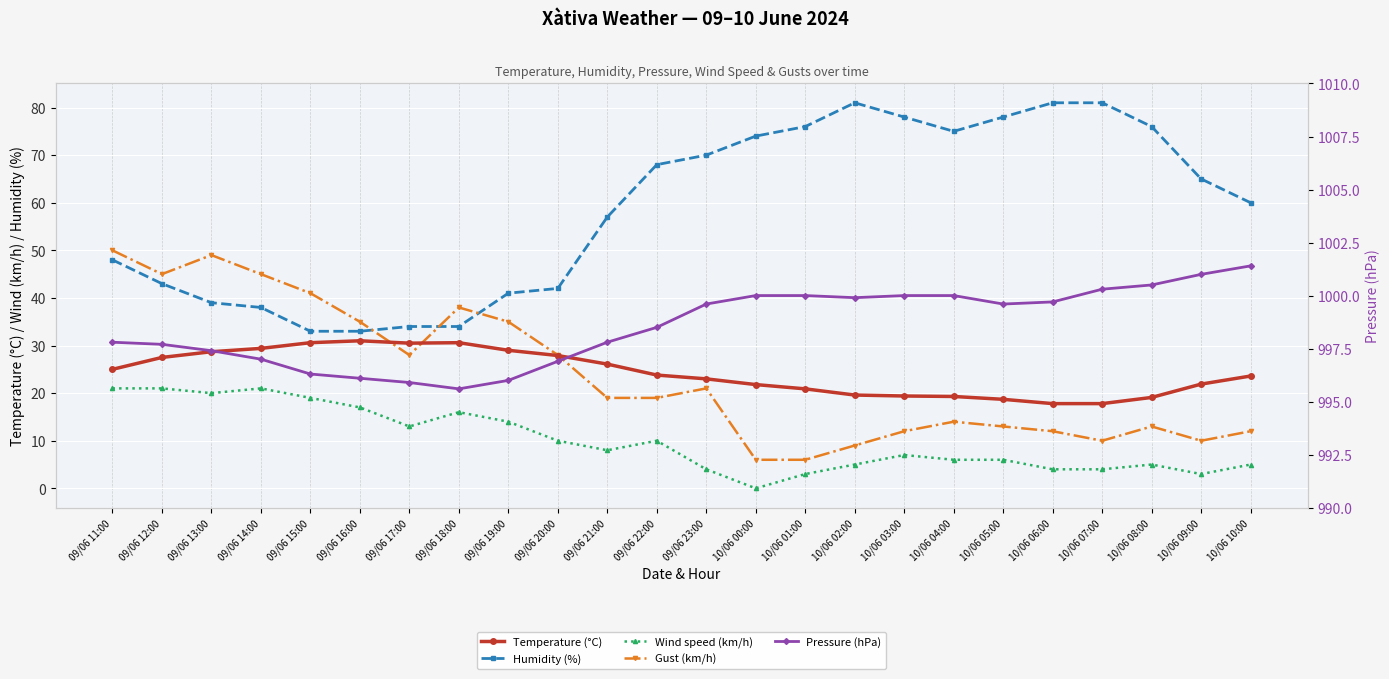

What is the label of the 8th point from the right?

10/06 03:00